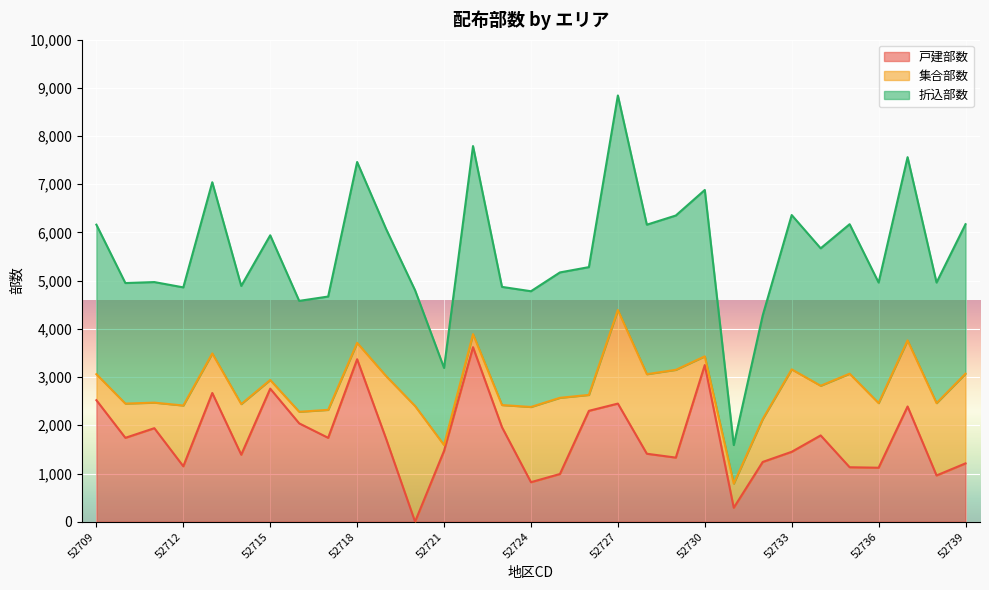

At which category is the sum across all series the highest?

52727